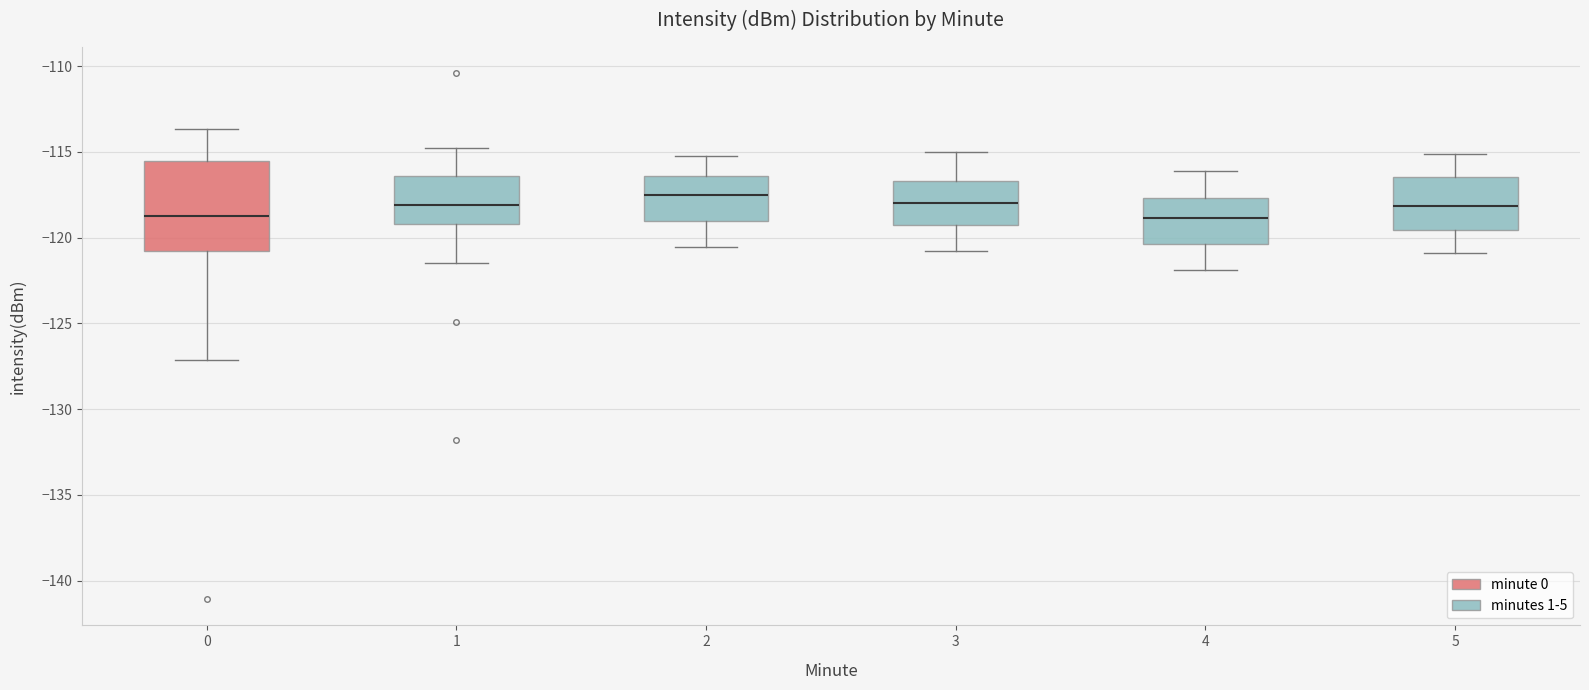

Reading left to right, transcribe this box plot: for each box, give where its median line is, the range the box spans, and where its two whiskers end, as read against the y-axis. The values are not printed on the chart, so give them approximately, as read against the axis.

0: median -118.5, box -121.0 to -115.5, whiskers -127.0 to -113.5
1: median -118.0, box -119.0 to -116.5, whiskers -121.5 to -115.0
2: median -117.5, box -119.0 to -116.5, whiskers -120.5 to -115.0
3: median -118.0, box -119.5 to -116.5, whiskers -121.0 to -115.0
4: median -119.0, box -120.5 to -117.5, whiskers -122.0 to -116.0
5: median -118.0, box -119.5 to -116.5, whiskers -121.0 to -115.0